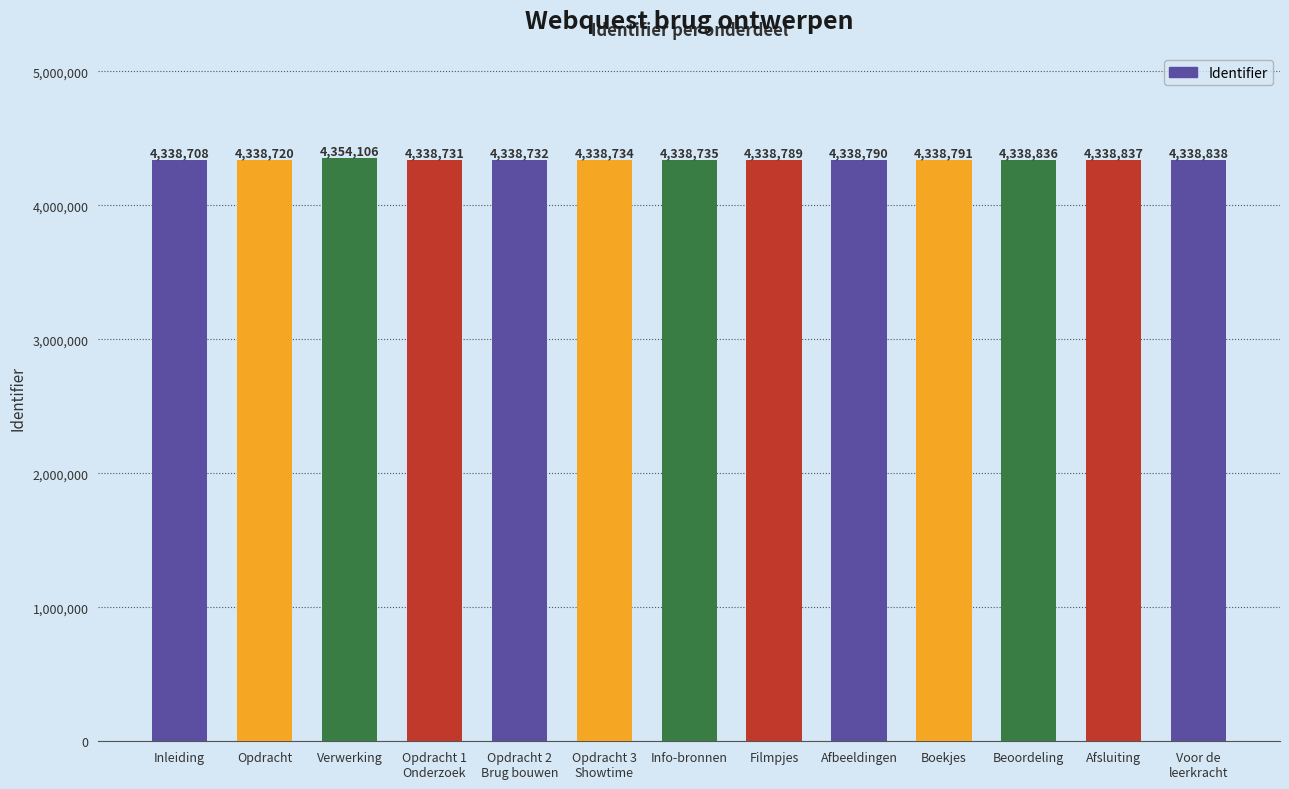

How many data points are less than 4338789?

6